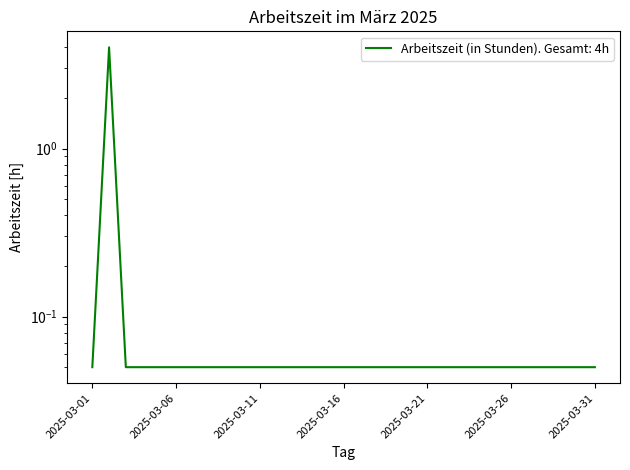

What is the sum of the values at 2025-03-07 and 2025-03-19?

0.1